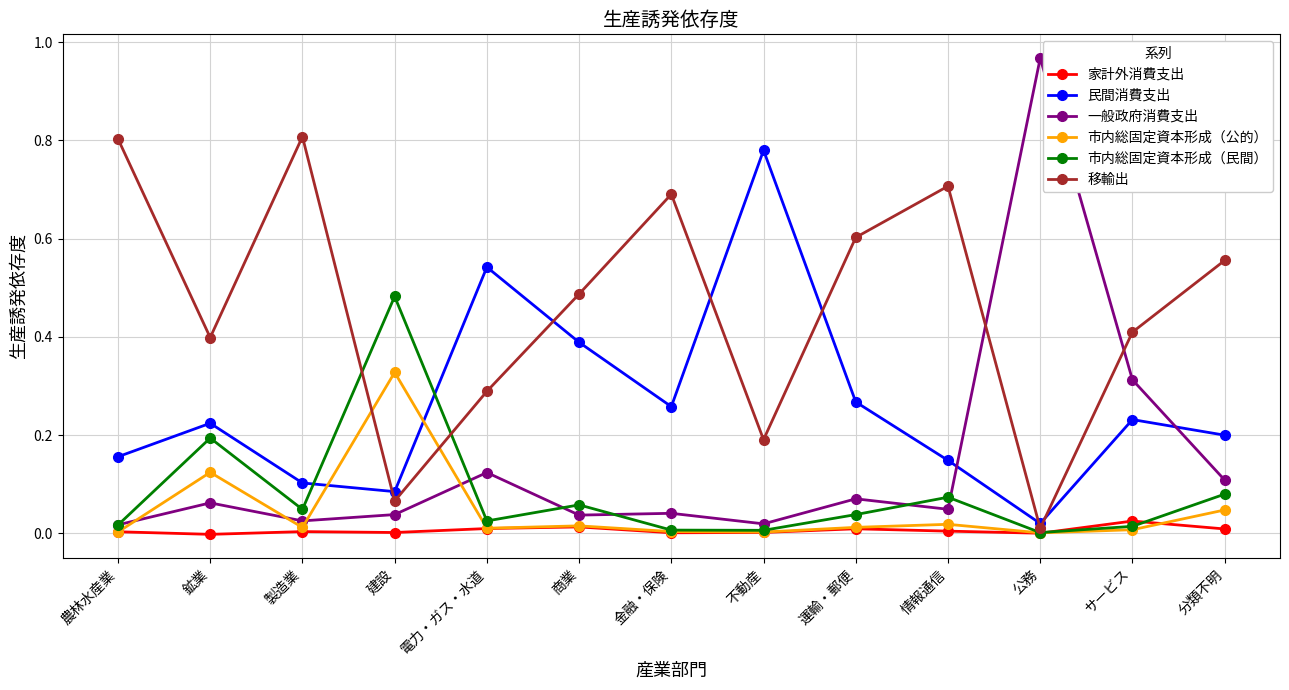

At which category does 市内総固定資本形成（公的） reach its first local valley?

製造業